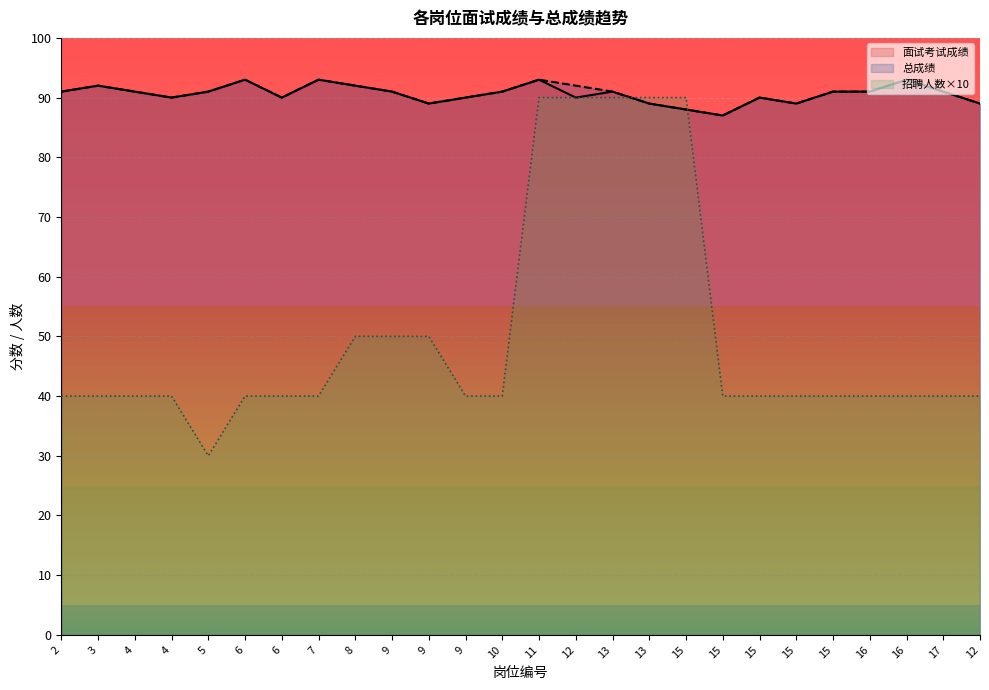

How many lines are shown in the chart?

3